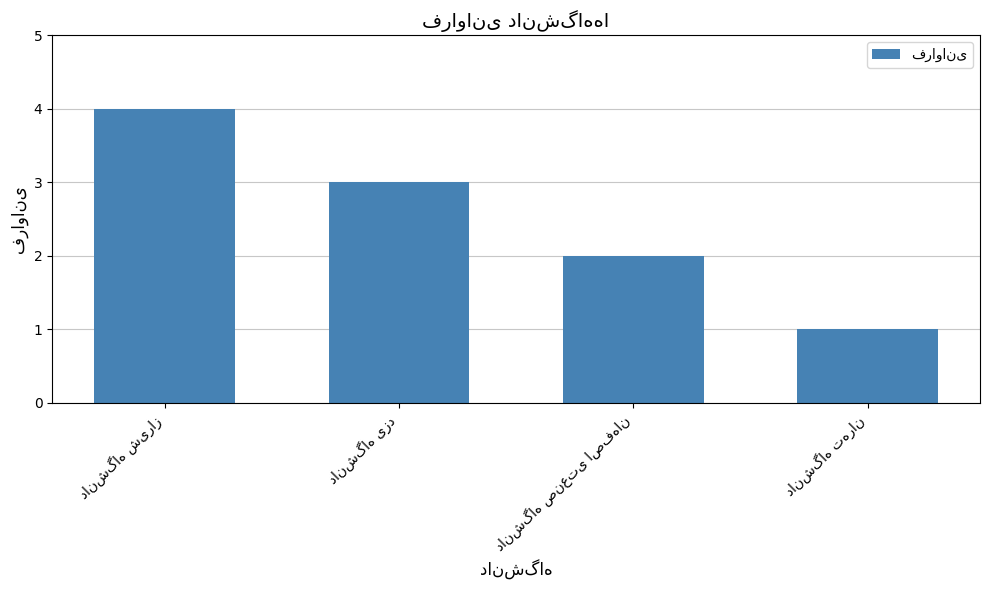

What is the maximum value shown in the chart?

4